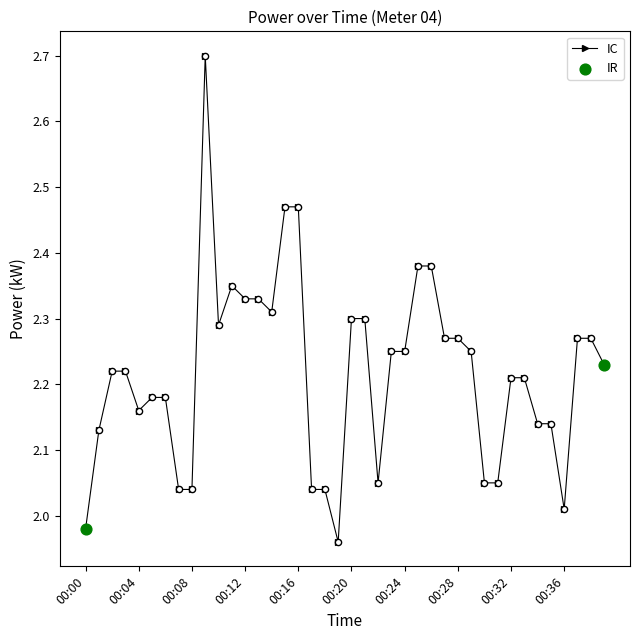

What is the maximum value shown in the chart?

2.7